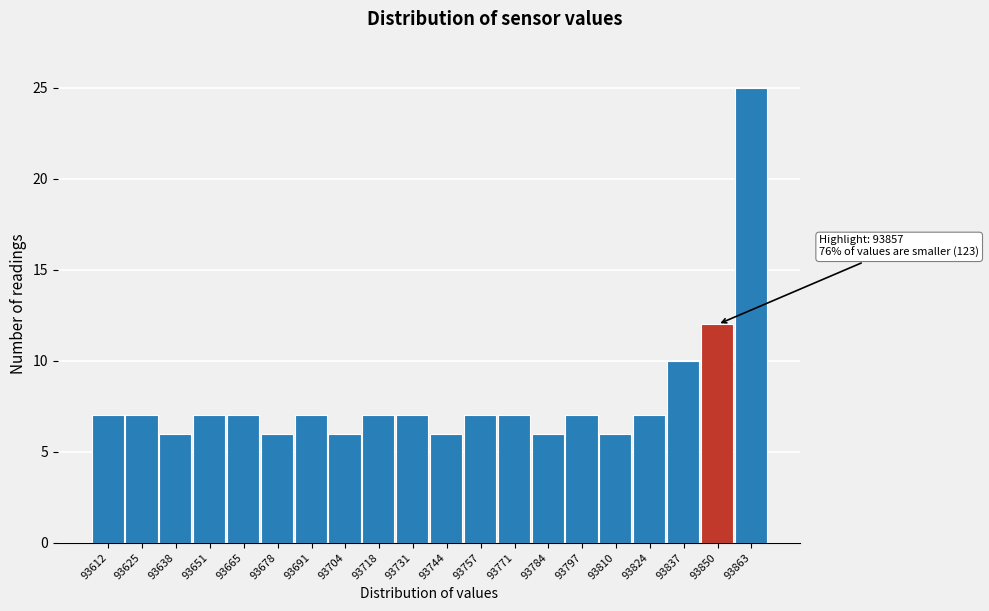

Reading left to right, list all the values displayed in this chart.

7	7	6	7	7	6	7	6	7	7	6	7	7	6	7	6	7	10	12	25